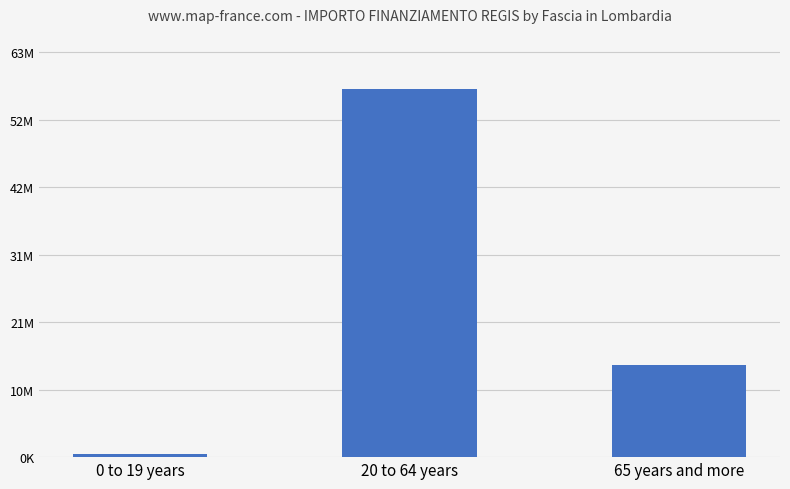

The value at 65 years and more is 14434285. True or false?

True